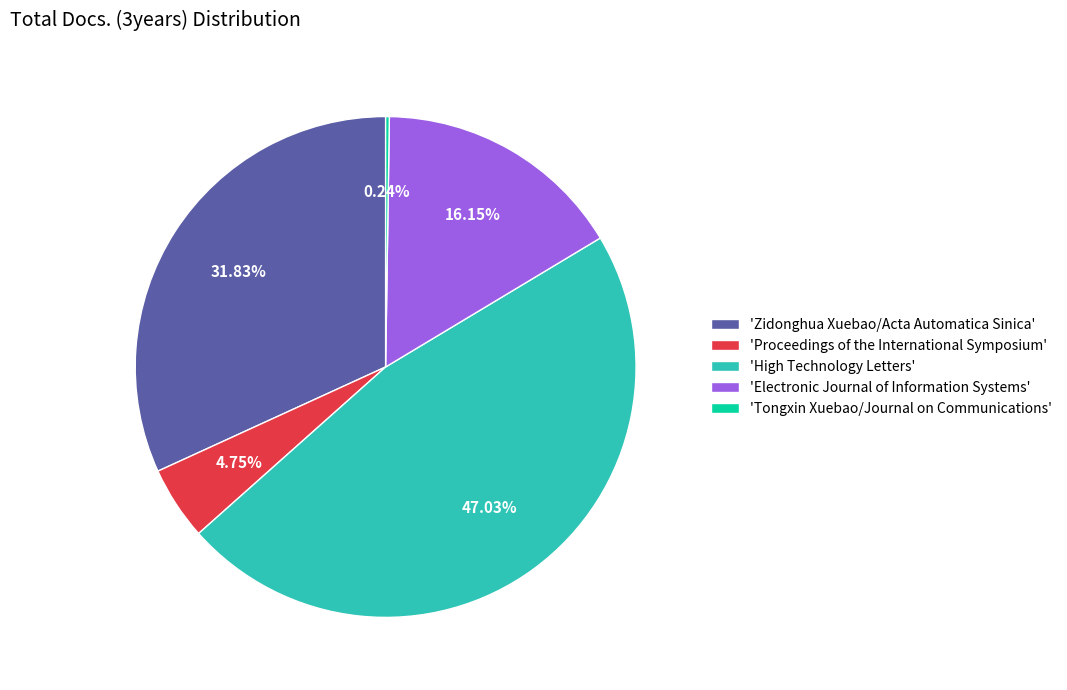

Is the sum of 'High Technology Letters' and 'Zidonghua Xuebao/Acta Automatica Sinica' greater than half?

Yes